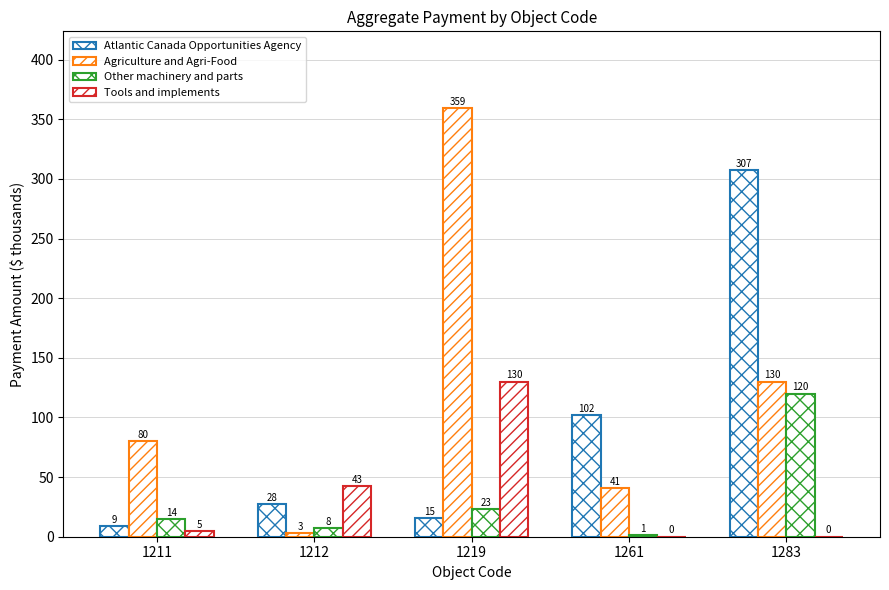

How many data points in Agriculture and Agri-Food are above 80?

3